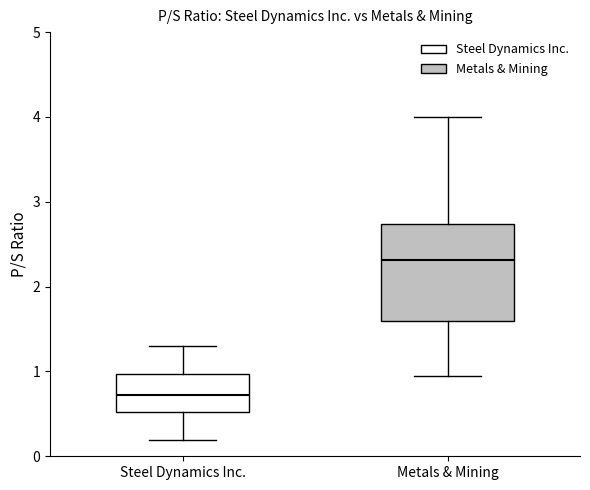

Which box's median line is the lowest?

Steel Dynamics Inc.